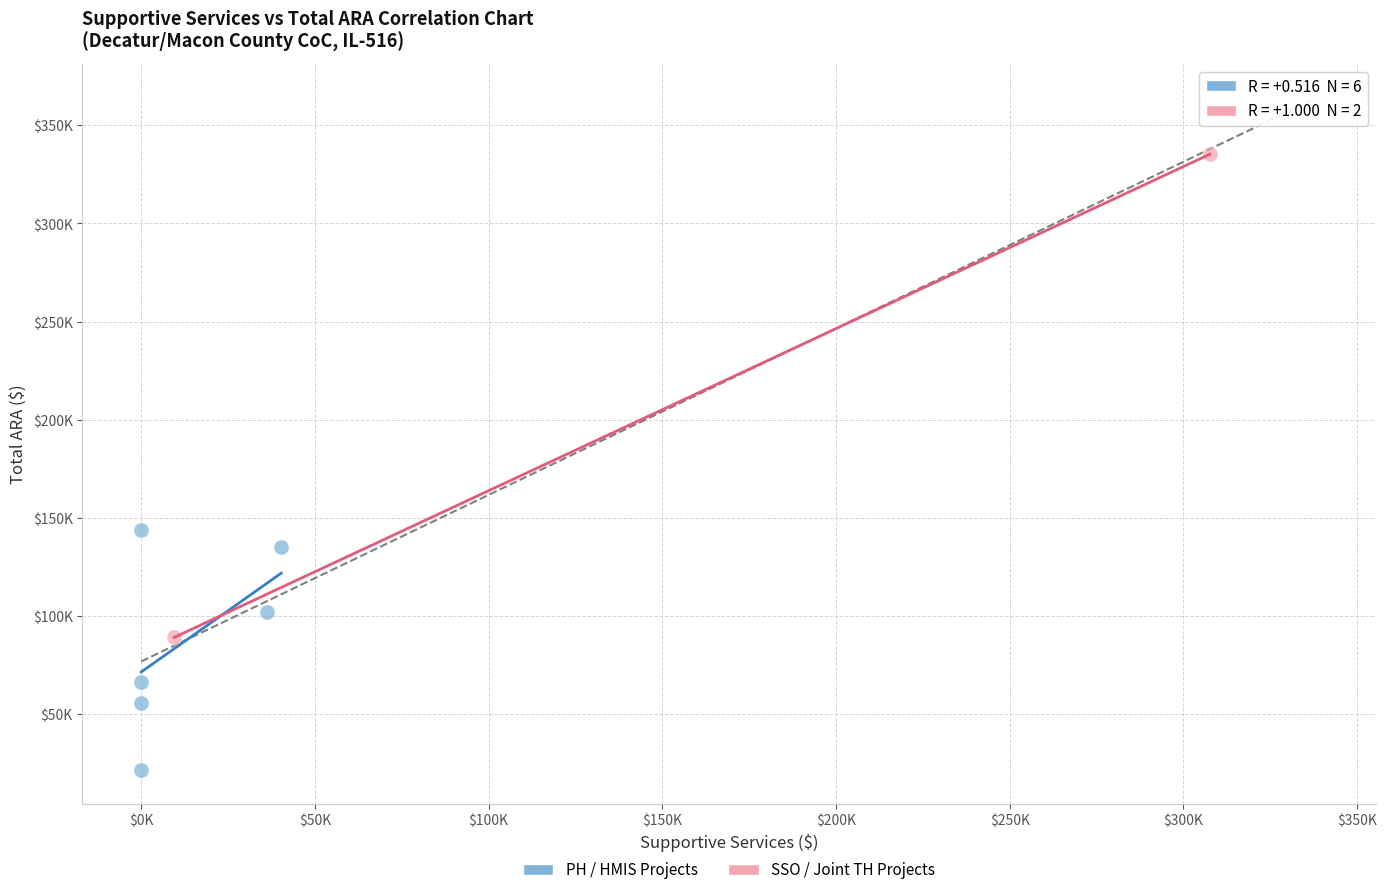

What are all the series names shown in the legend?

PH / HMIS Projects, SSO / Joint TH Projects